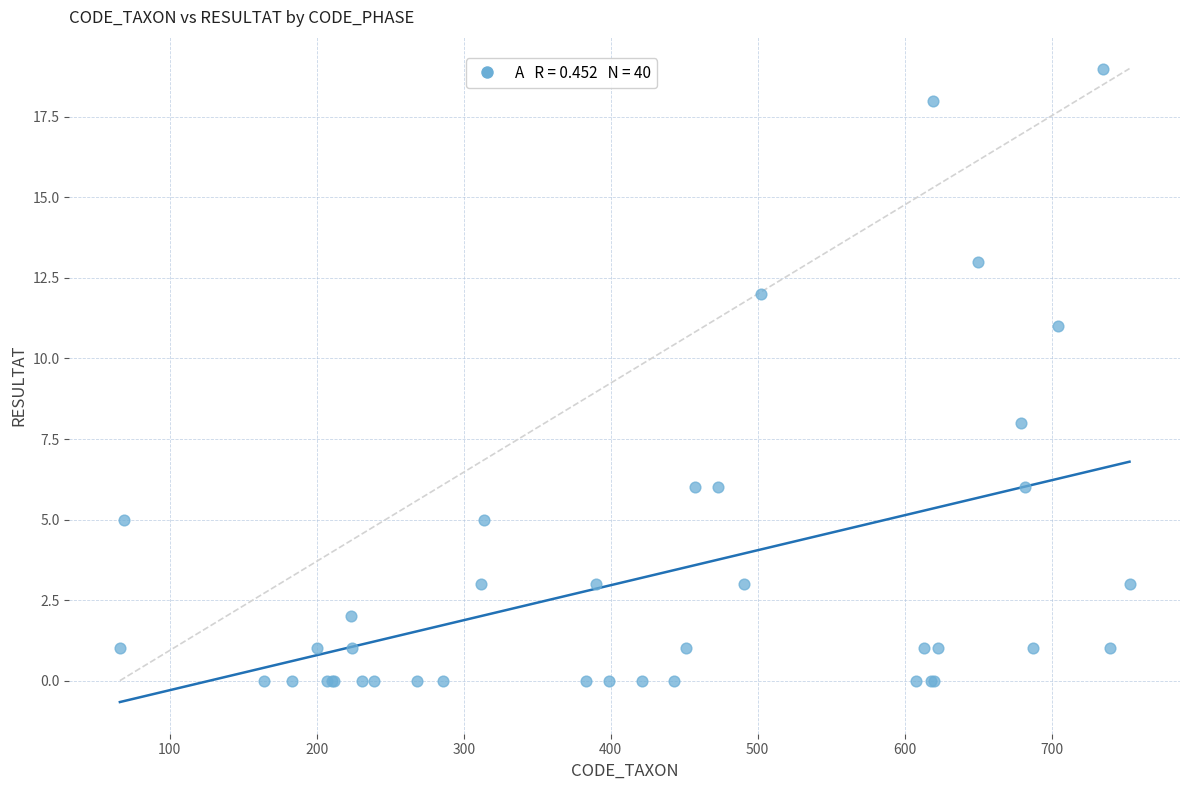

What Y value in the scatter plot is closest to 9?

8